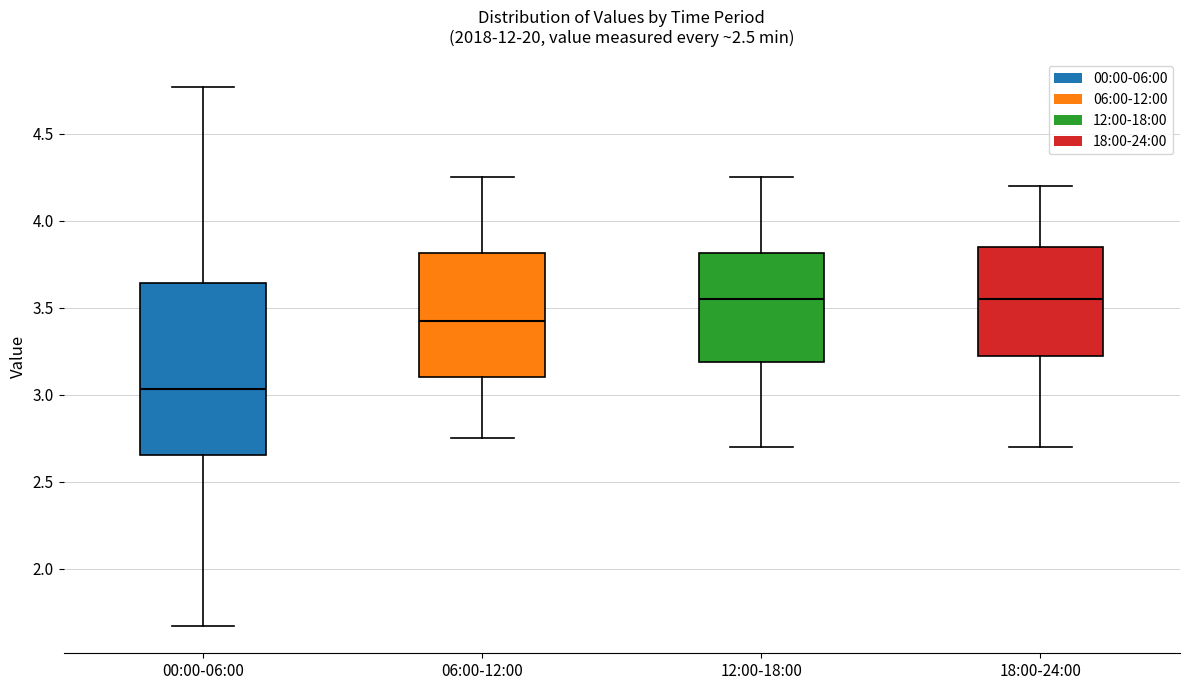

Which box has the lowest median line?

00:00-06:00